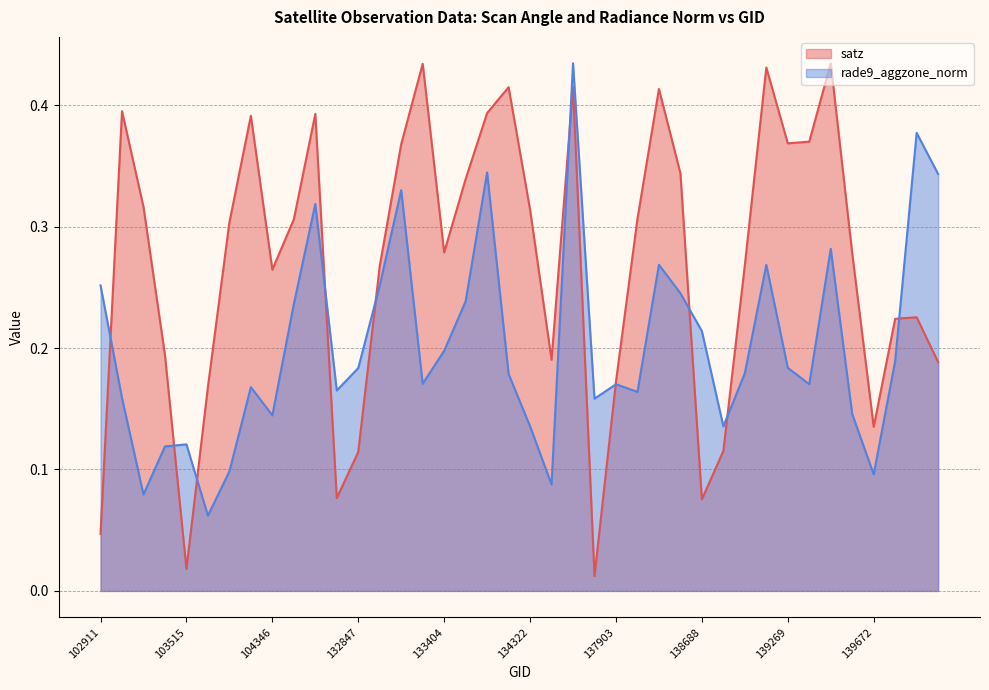

True or false: rade9_aggzone_norm has a value of 0.4 at 132296.

False